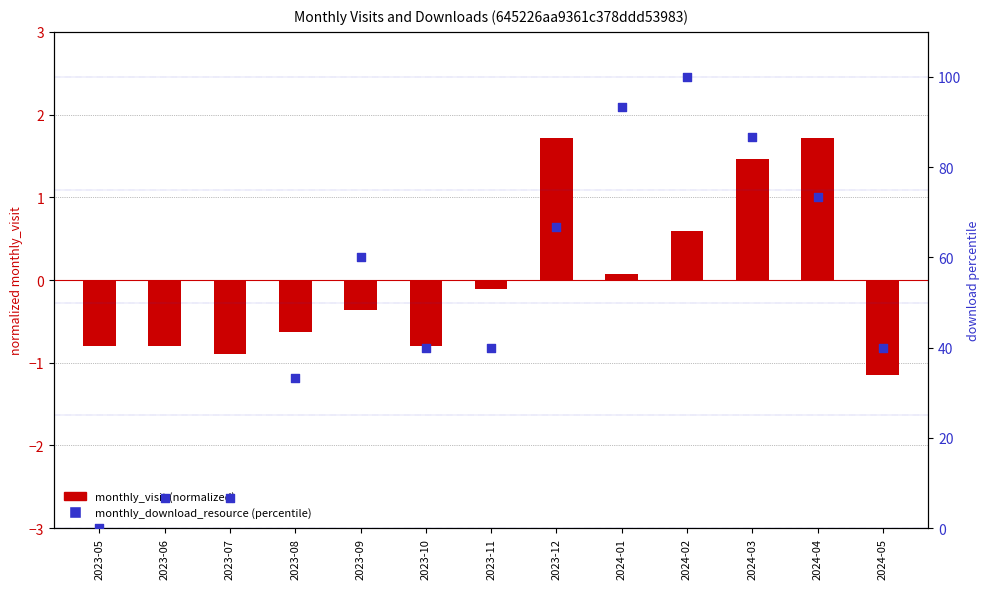

Is the value of monthly_visit (normalized) at 2024-02 greater than the value of monthly_download_resource (percentile) at 2023-05?

Yes